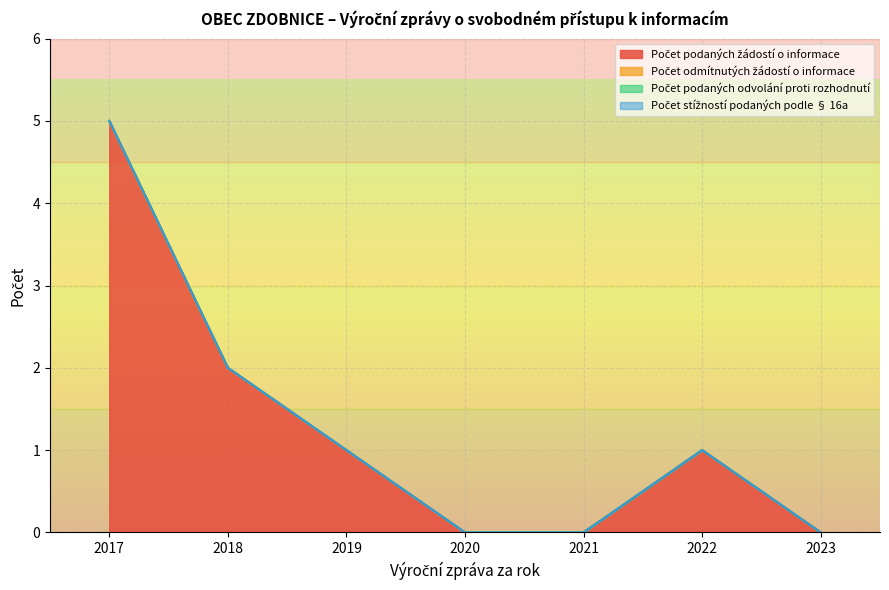

True or false: Počet podaných odvolání proti rozhodnutí and Počet podaných žádostí o informace cross at least once.

False